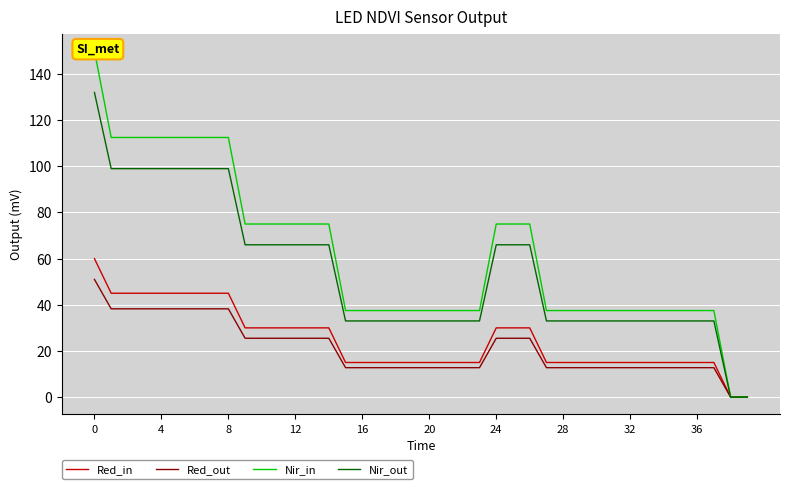

How many values in Red_out are above zero?

38